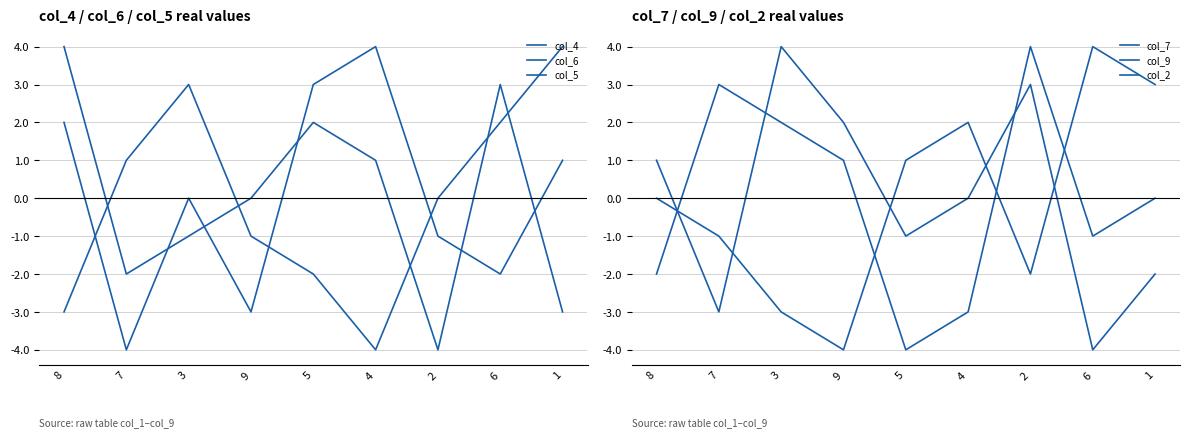

True or false: col_2 and col_9 cross at least once.

True